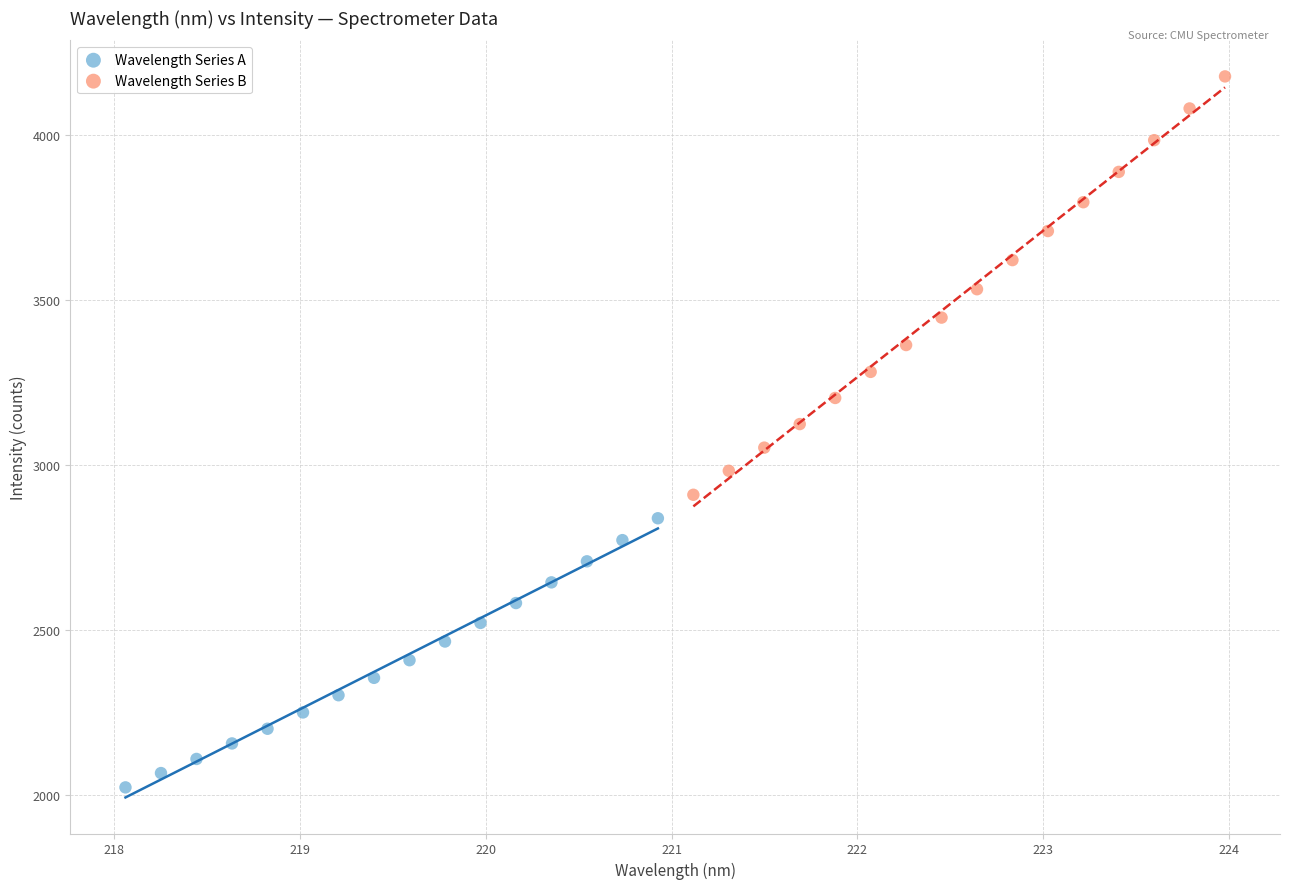

Which series has the largest Y range (max minus min)?

Wavelength Series B